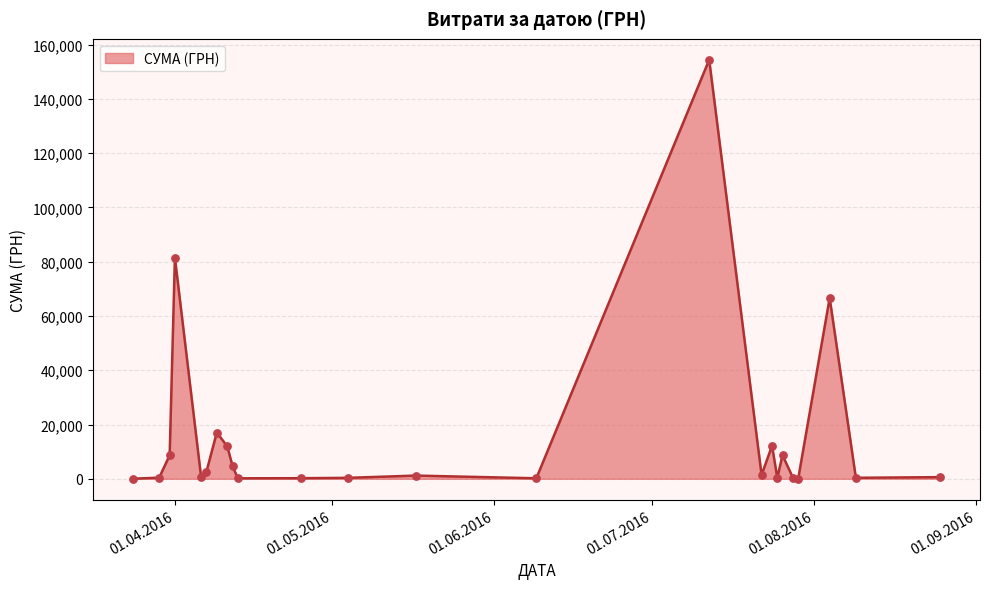

What is the difference between the maximum and minimum values?

154406.2